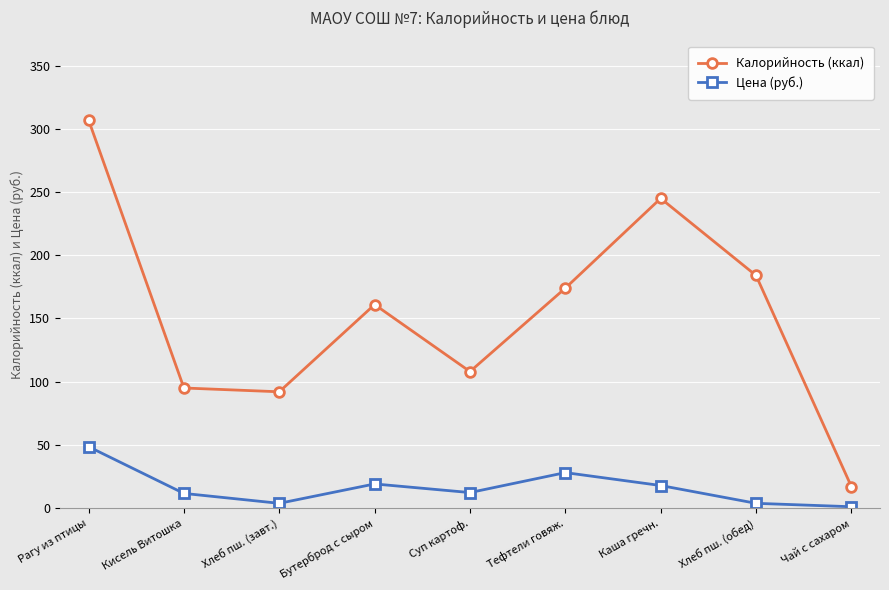

True or false: Цена (руб.) has more than 2 points higher than both neighbors.

False